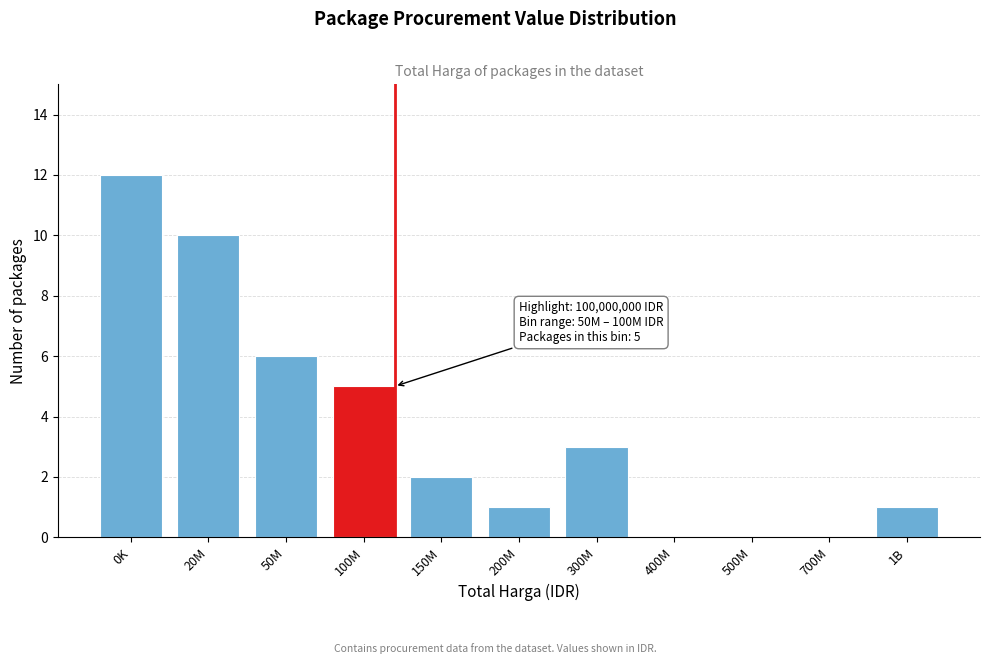

Reading right to left, extract all data points from this chart.

1B=1	700M=0	500M=0	400M=0	300M=3	200M=1	150M=2	100M=5	50M=6	20M=10	0K=12